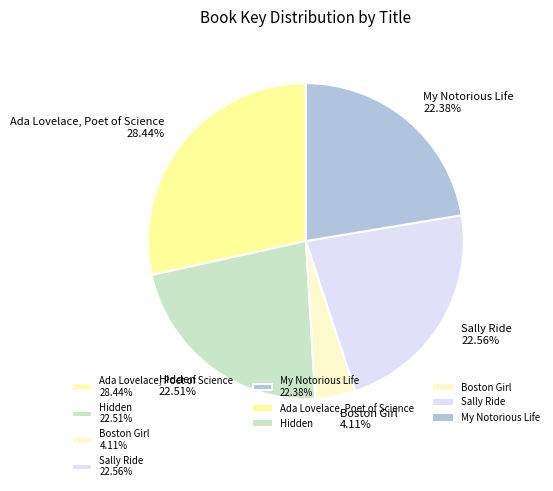

The Sally Ride slice represents 23% of the pie. True or false?

True